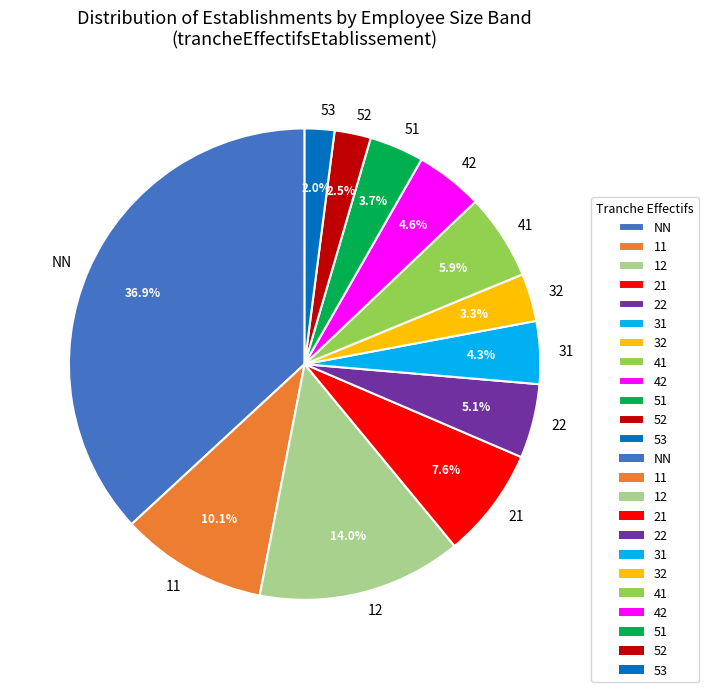

Is there any slice that represents more than half of the pie?

No